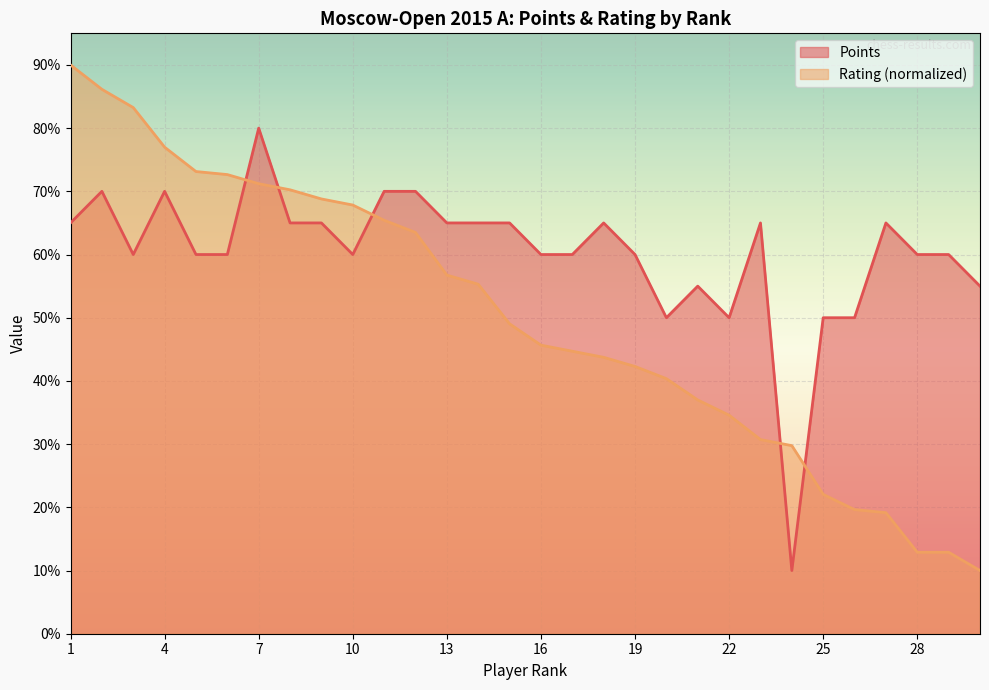

Which series changed the most between 16 and 30?

Rating